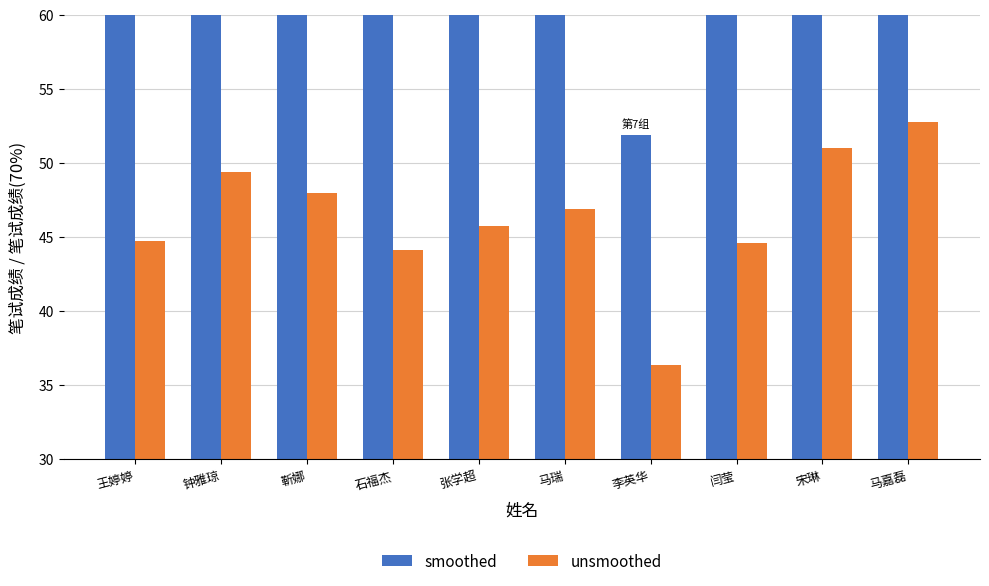

What is the sum of all unsmoothed values?

463.5